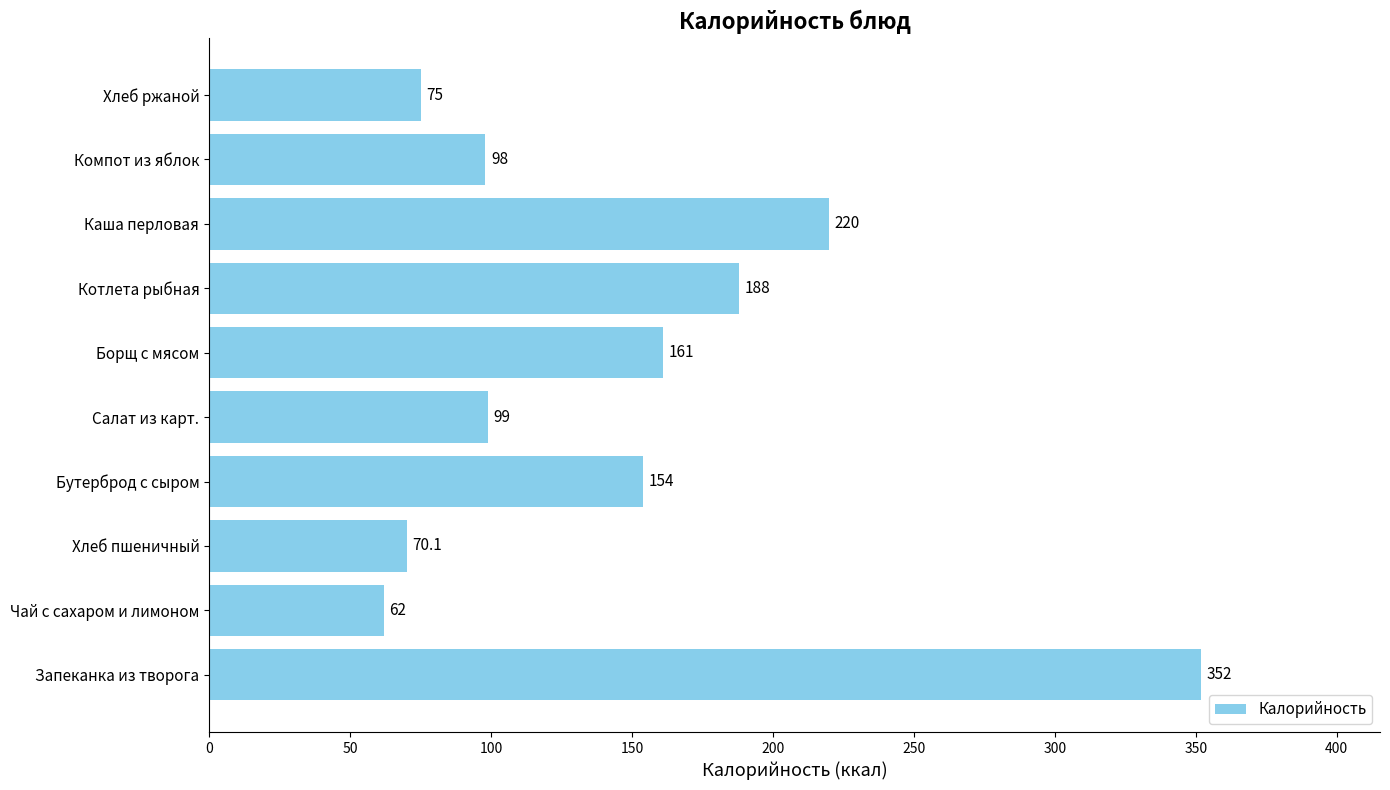

Rank the categories by value from lowest to highest.

Чай с сахаром и лимоном, Хлеб пшеничный, Хлеб ржаной, Компот из яблок, Салат из карт., Бутерброд с сыром, Борщ с мясом, Котлета рыбная, Каша перловая, Запеканка из творога